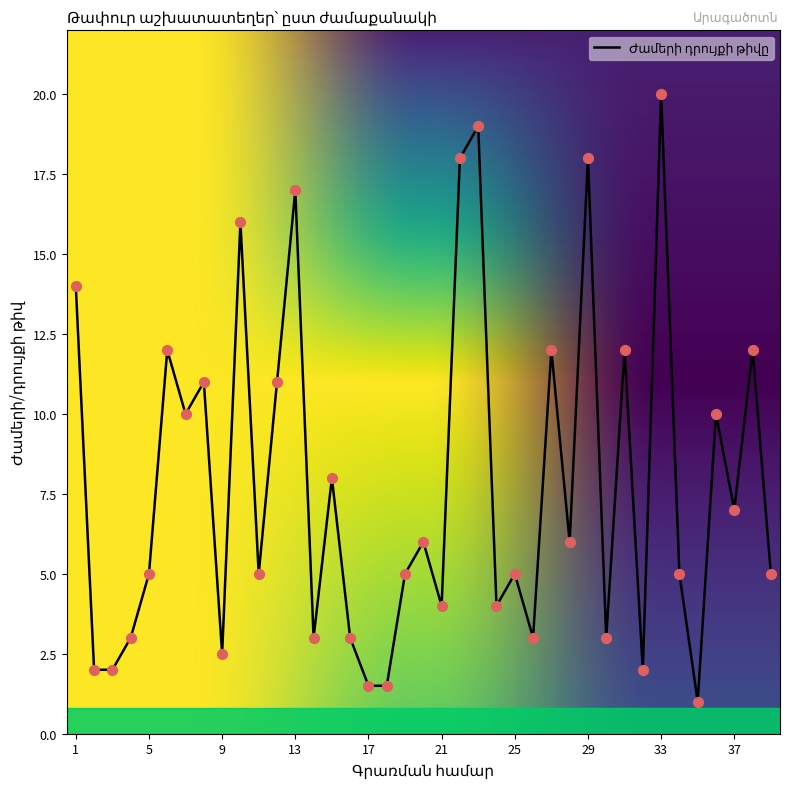

What is the greatest value displayed?

20.0